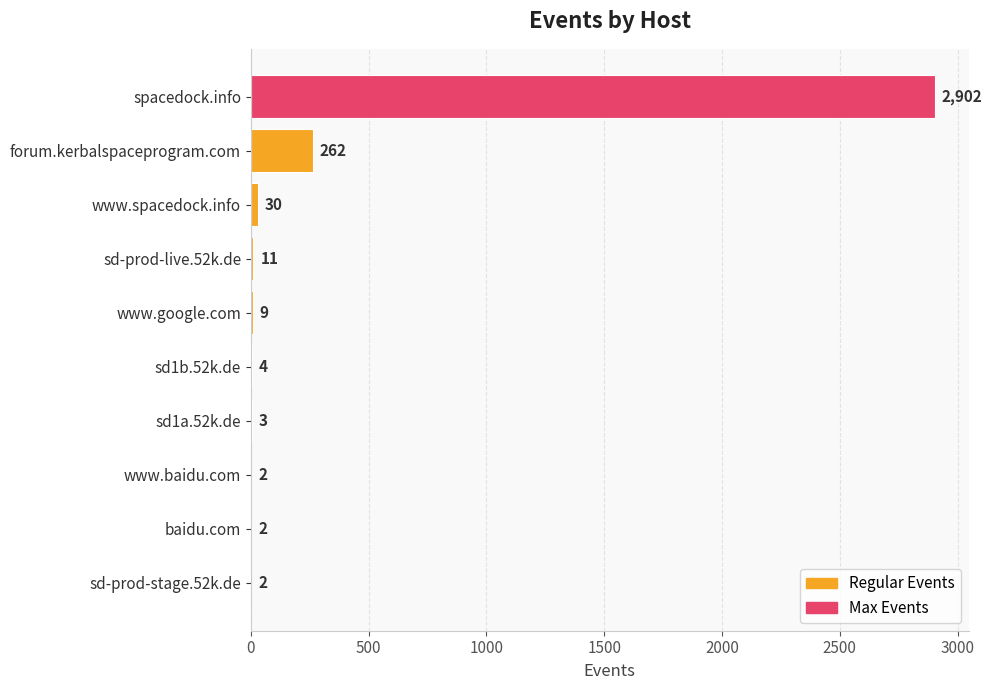

Does the chart contain stacked bars?

No